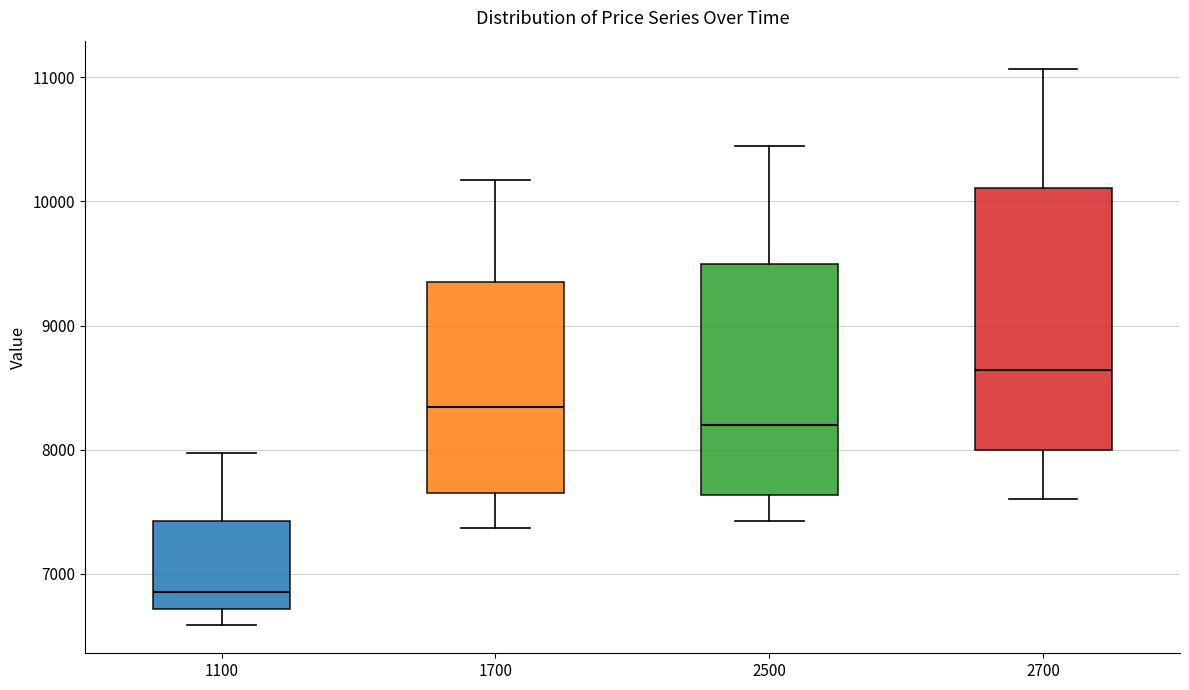

Where does the upper whisker of the box at x = 1100 end on the y-axis? The values are not printed on the chart, so give them approximately, as read against the axis.

8000